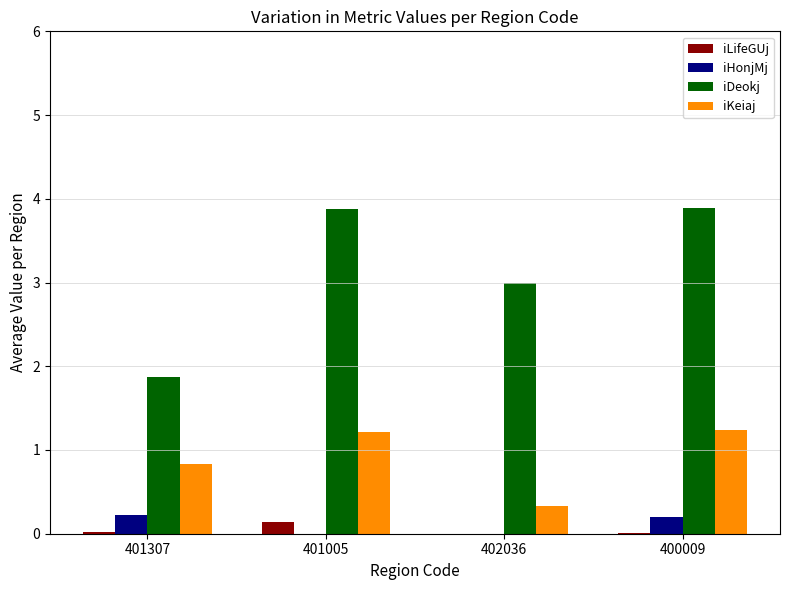

Which series has the largest total across all categories?

iDeokj